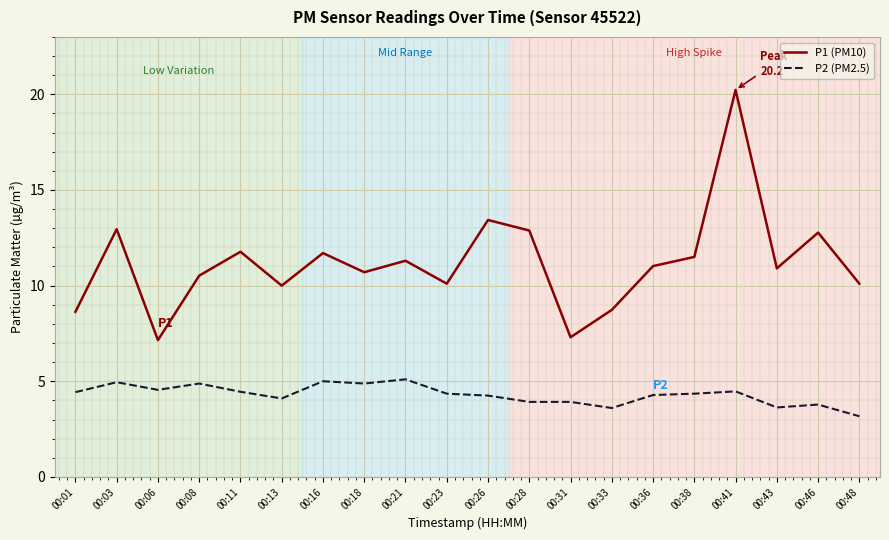

What is the approximate value of P2 (PM2.5) at 00:01?

4.4